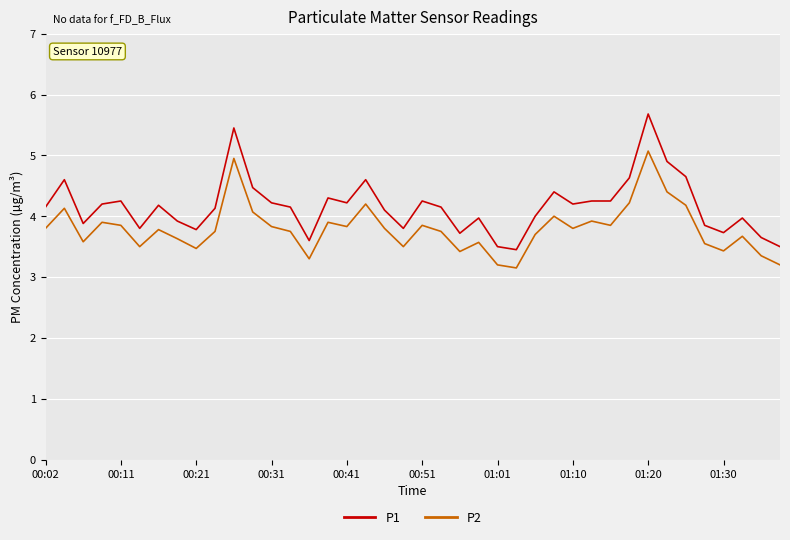

What is the difference between the second highest and minimum values in the P2 series?

1.8